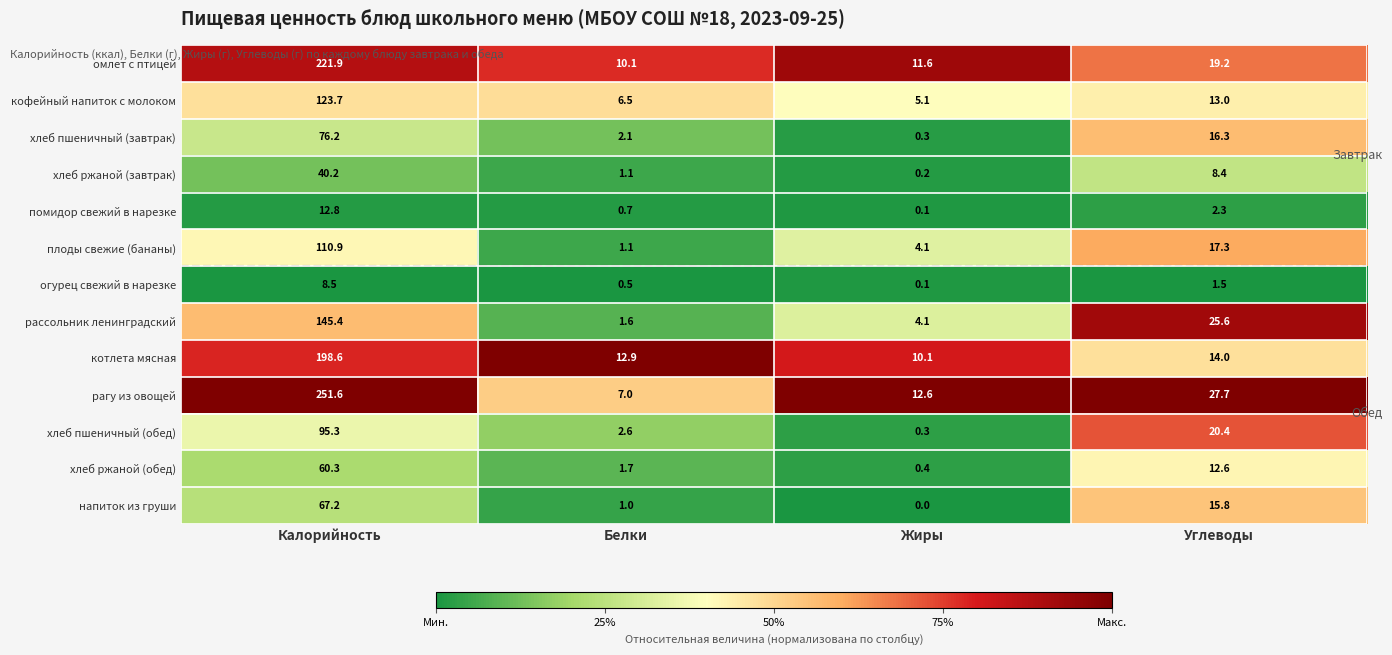

What is the spread (max minus min) of values at Жиры?

12.6